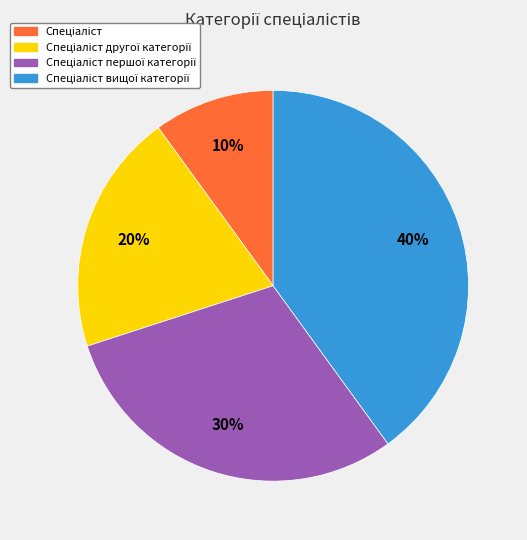

Does any single category account for the majority?

No